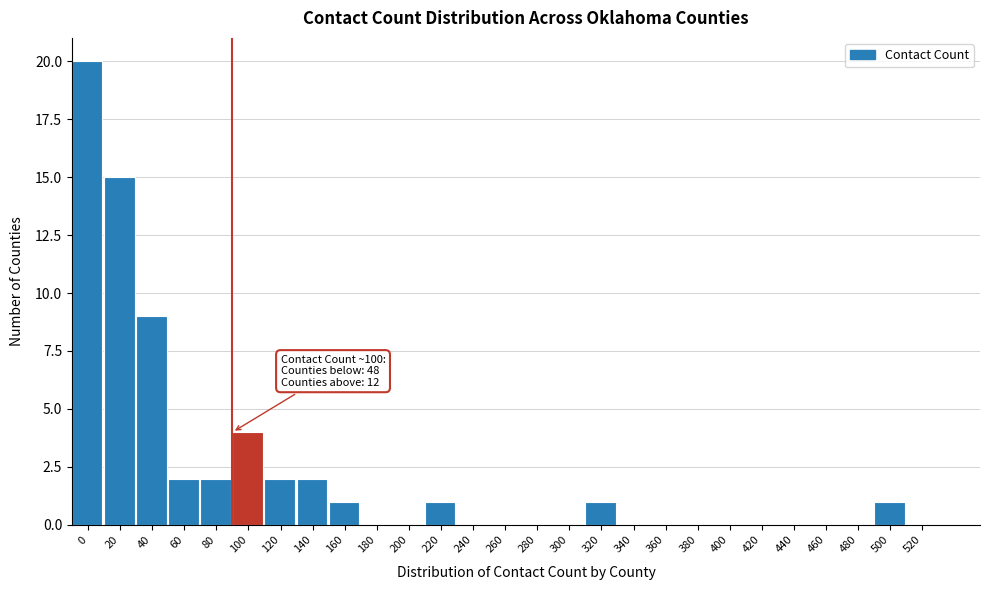

Reading left to right, transcribe all the data shown in this chart.

0=20	20=15	40=9	60=2	80=2	100=4	120=2	140=2	160=1	180=0	200=0	220=1	240=0	260=0	280=0	300=0	320=1	340=0	360=0	380=0	400=0	420=0	440=0	460=0	480=0	500=1	520=0